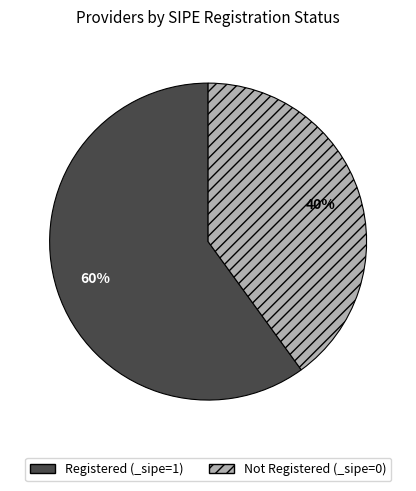

Count the number of slices in the pie.

2